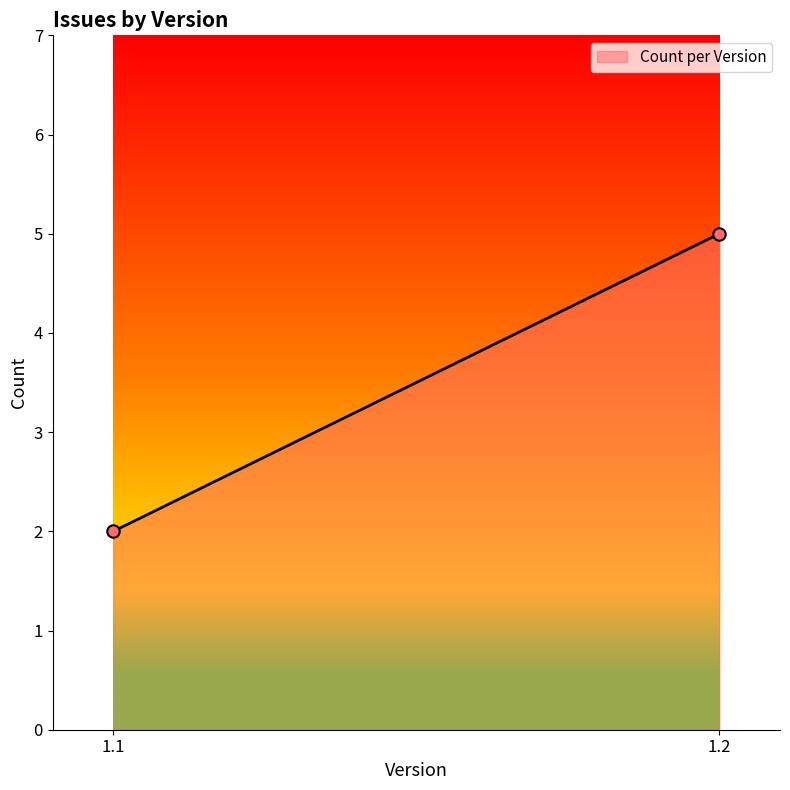

What is the smallest value displayed?

2.0